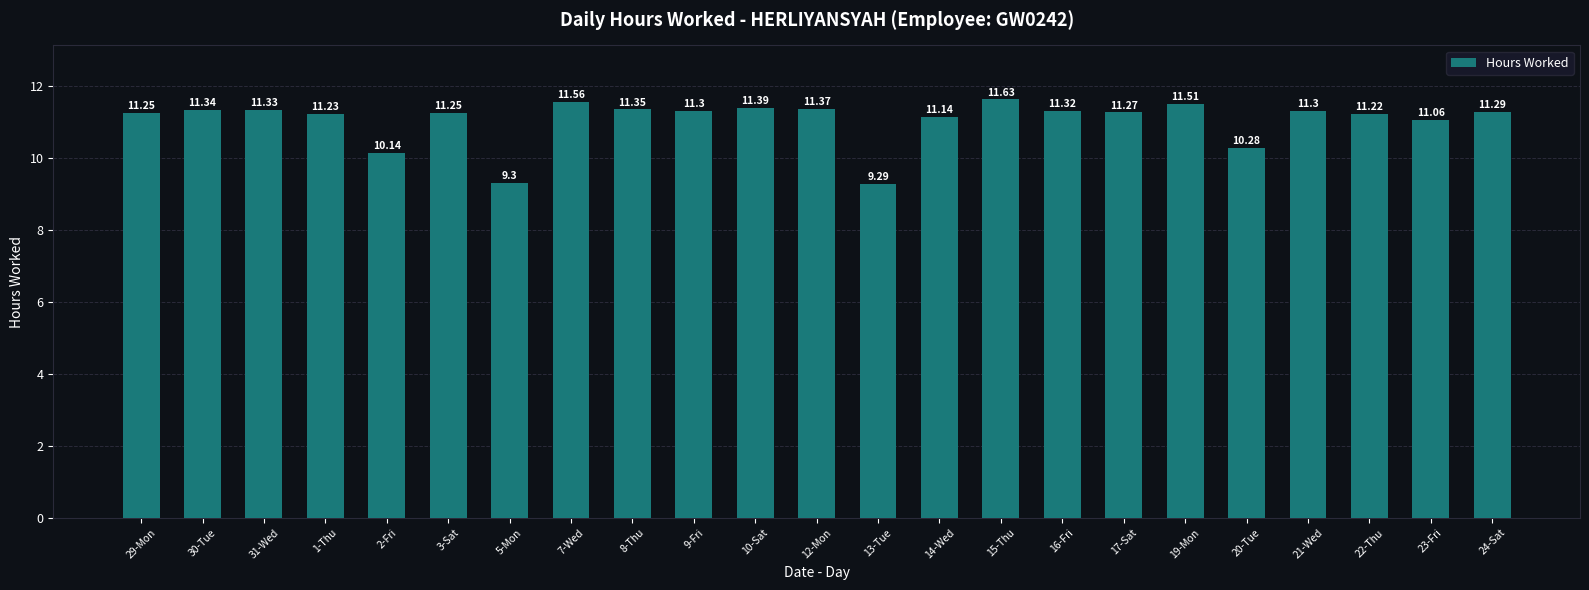

Which category has the highest value across all series?

15-Thu